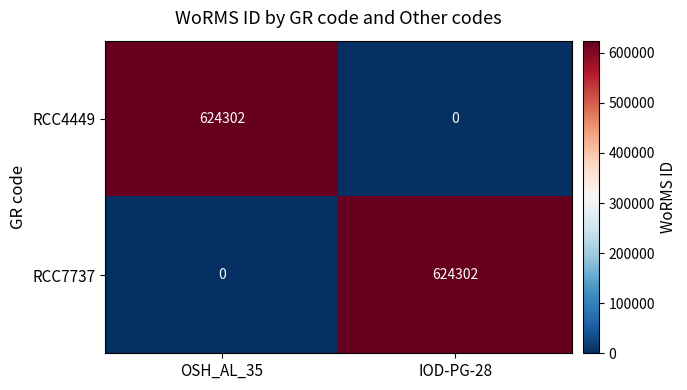

What is the spread (max minus min) of values at OSH_AL_35?

624302